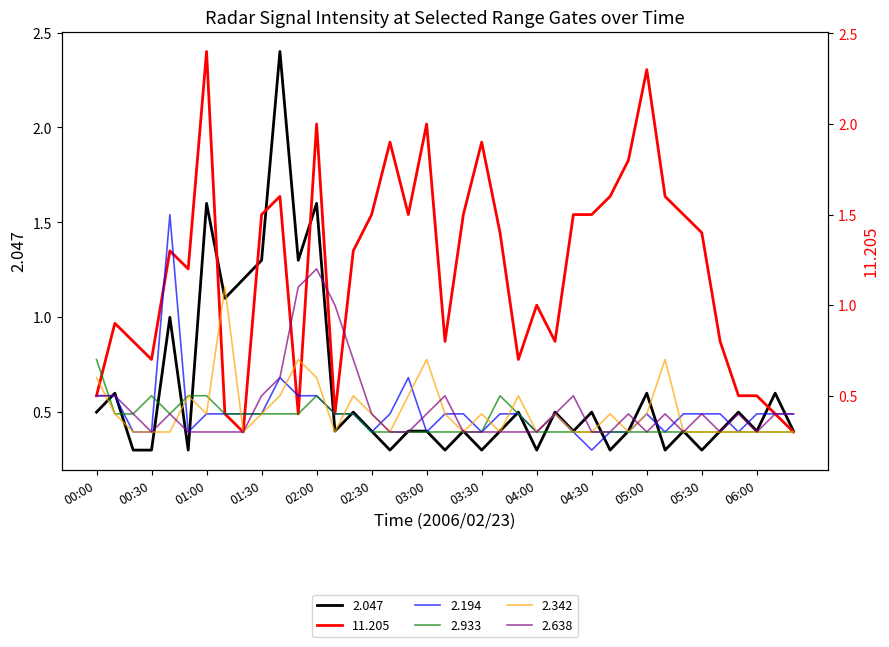

Which series ends up on top after the final intersection of 2.047 and 2.342?

2.047